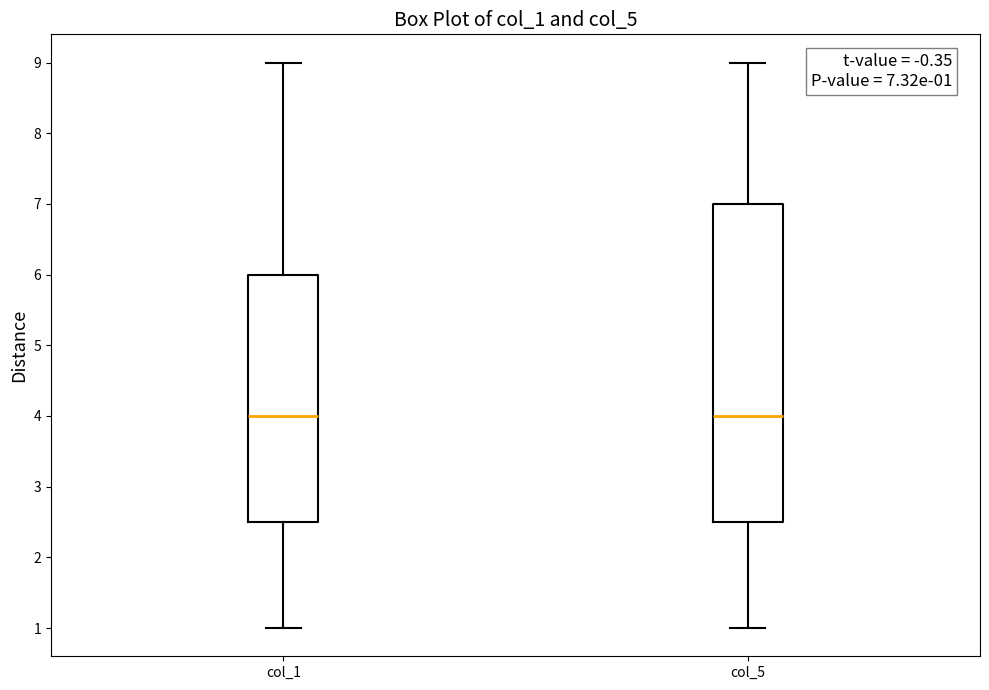

Comparing the boxes themselves (not the whiskers), which one is the tallest?

col_5